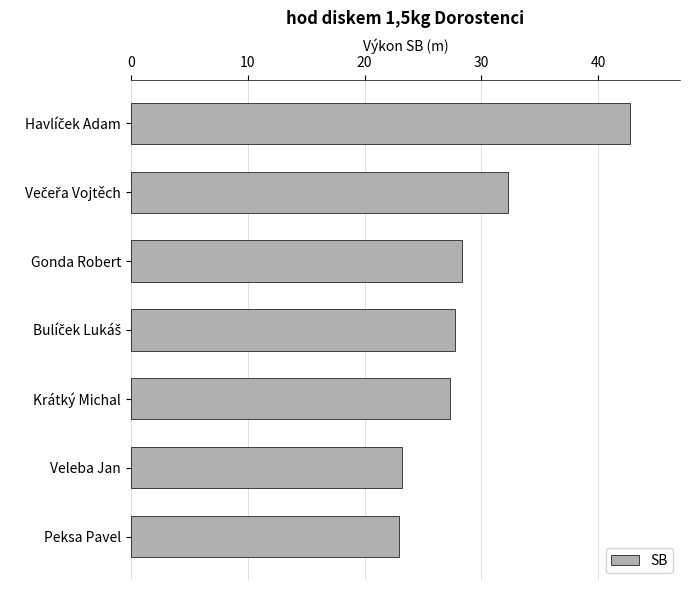

Reading top to bottom, extract all data points from this chart.

42.7	32.2	28.4	27.8	27.3	23.2	23.0